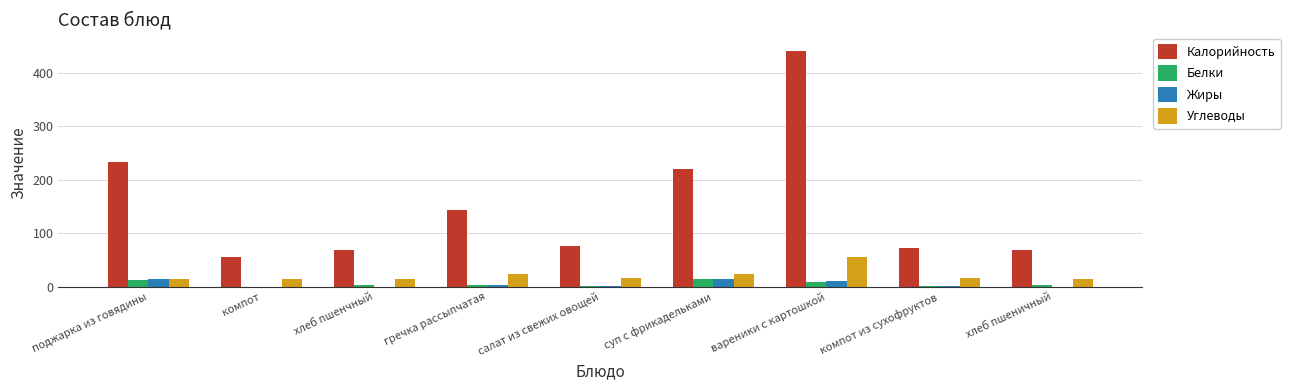

Which label corresponds to the largest value in the chart?

вареники с картошкой